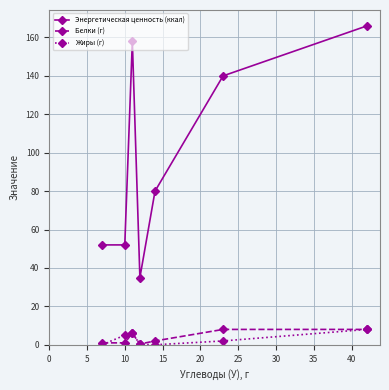

Which series has the largest total across all categories?

Энергетическая ценность (ккал)